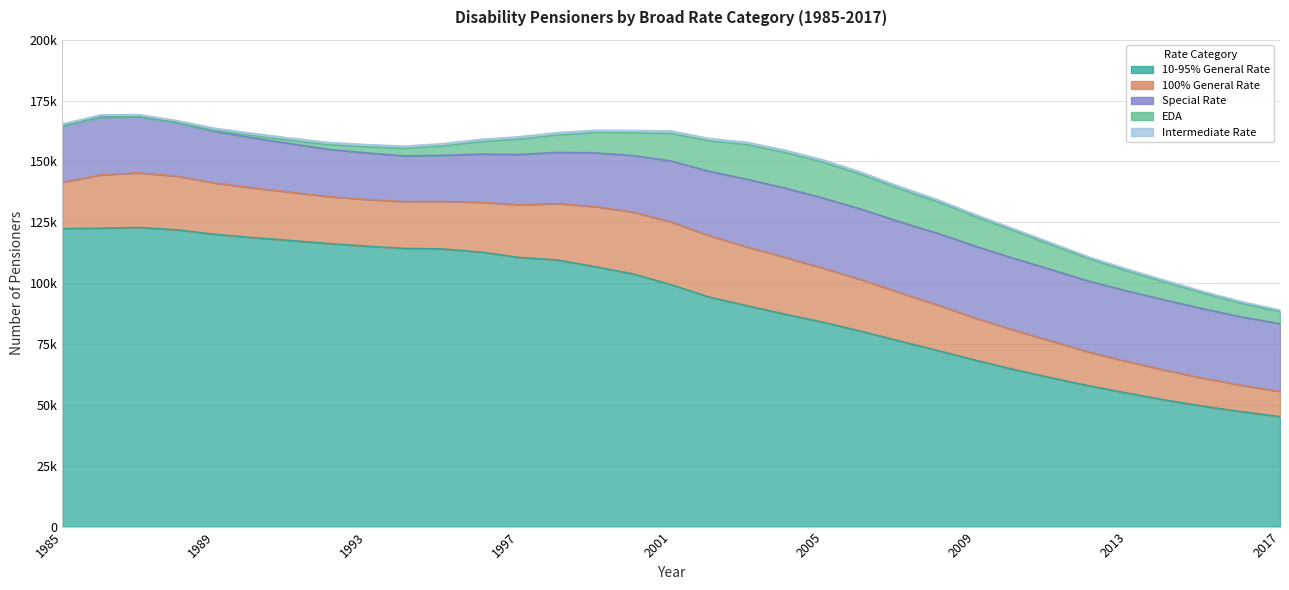

At which category does 10-95% General Rate reach its first local peak?

1987